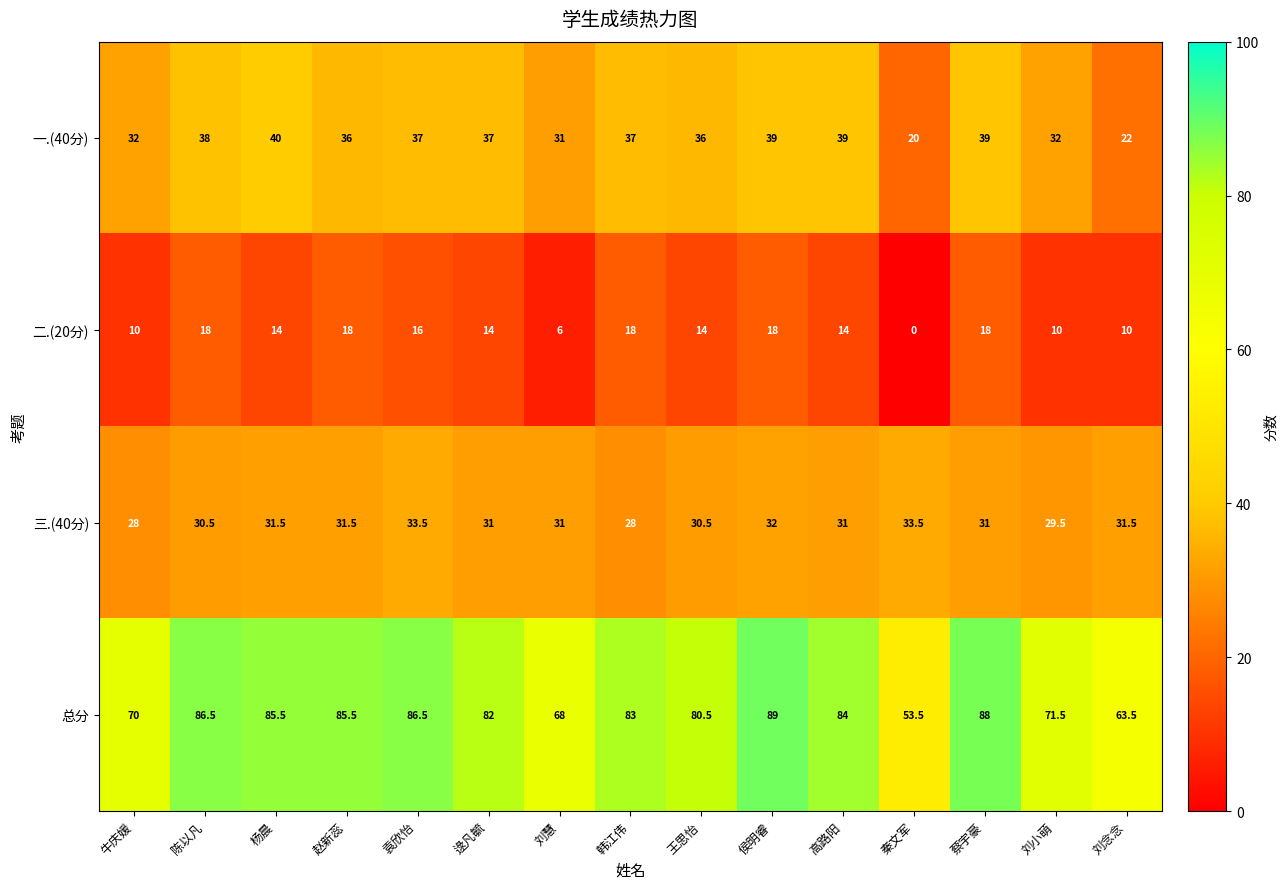

Rank the series by their maximum value, from lowest to highest.

二.(20分), 三.(40分), 一.(40分), 总分